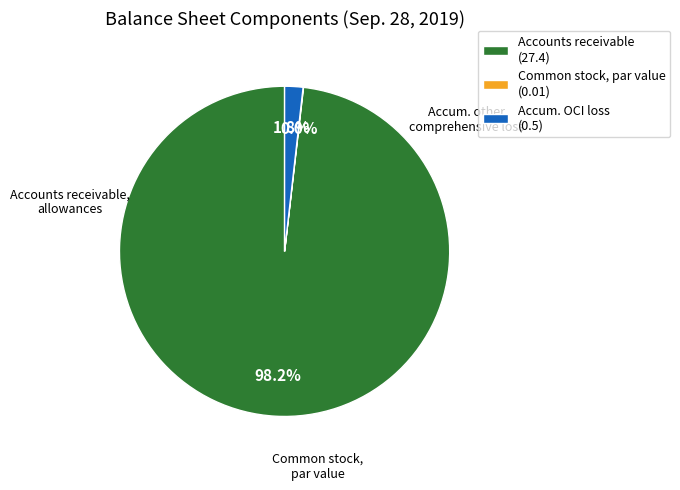

Which category has the biggest portion of the pie?

Accounts receivable (27.4)